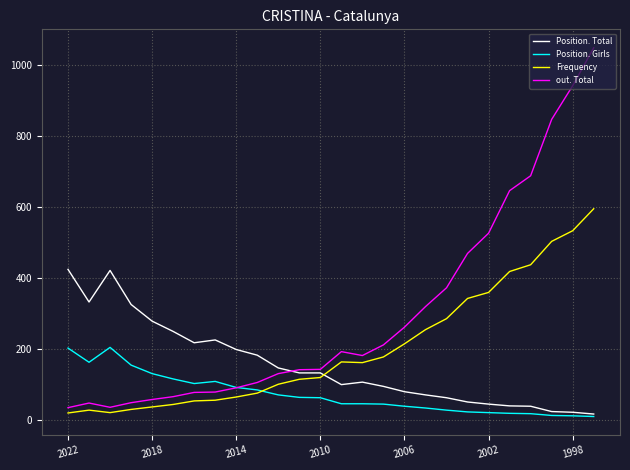

Which series has the largest range (max minus min)?

out. Total